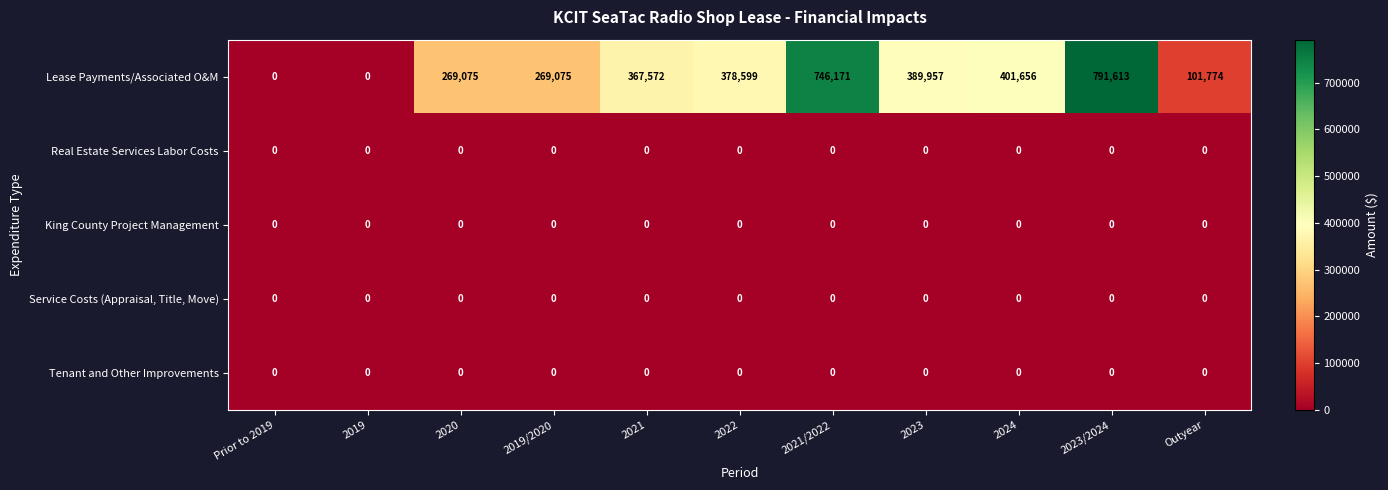

What is the difference between the highest and lowest values at 2020?

269075